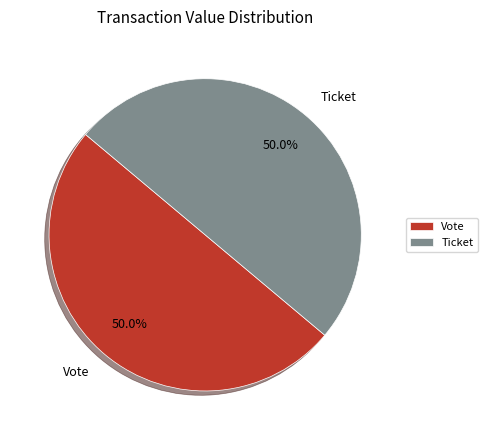

Approximately how many times larger is the value at Vote compared to Ticket?

1.0